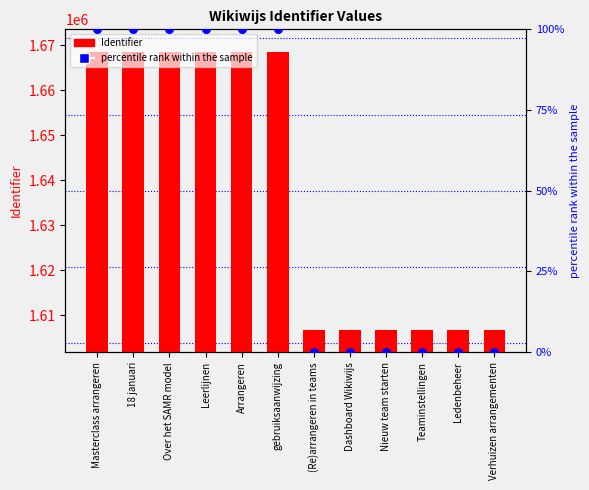

Which series reaches the maximum Y coordinate?

Identifier